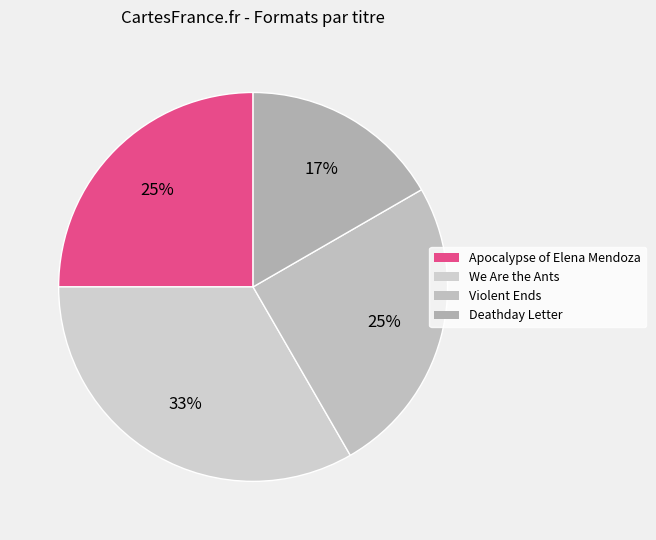

The Apocalypse of Elena Mendoza slice represents 25% of the pie. True or false?

True